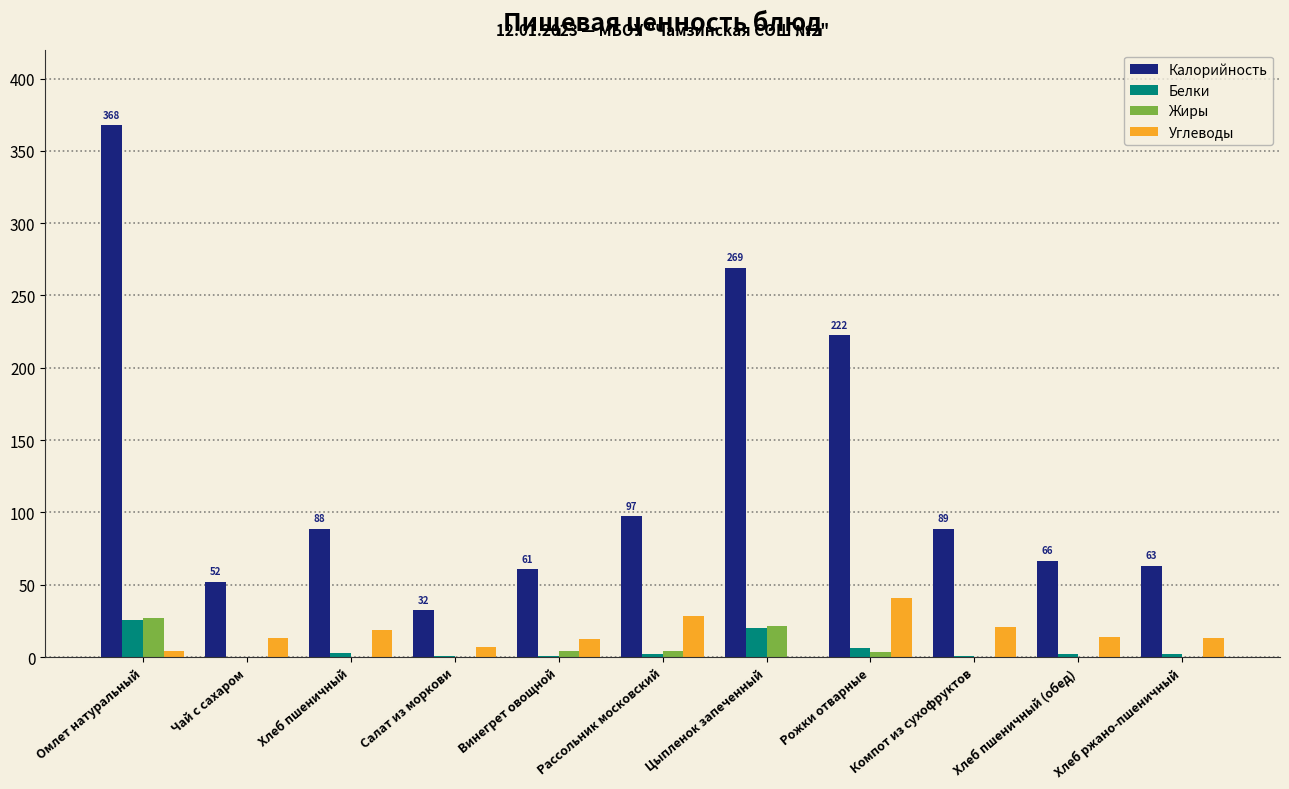

At which label does Калорийность first exceed 88?

Омлет натуральный